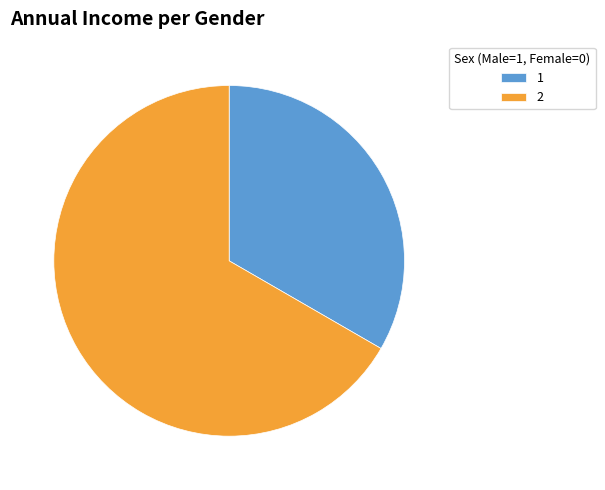

Rank the categories by value from highest to lowest.

2, 1